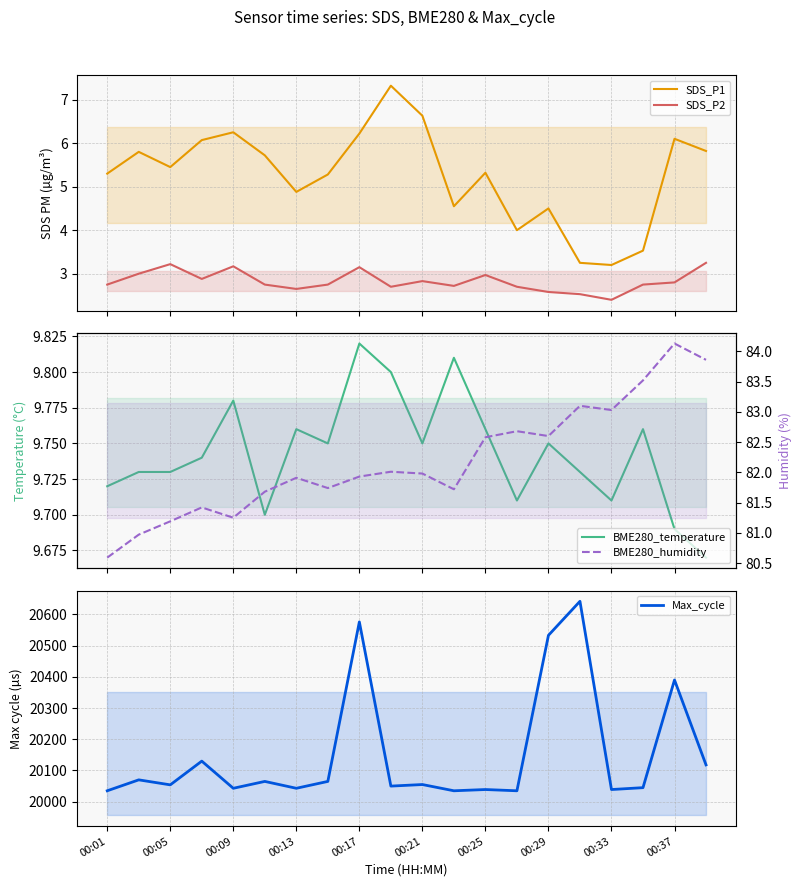

The BME280_humidity series shows 130.0 at 19. True or false?

False